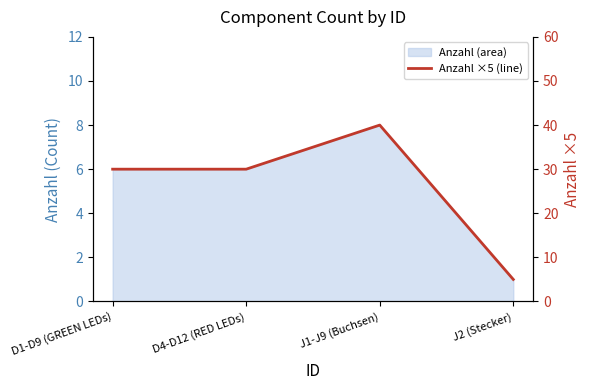

Where is the first local maximum?

J1-J9 (Buchsen)